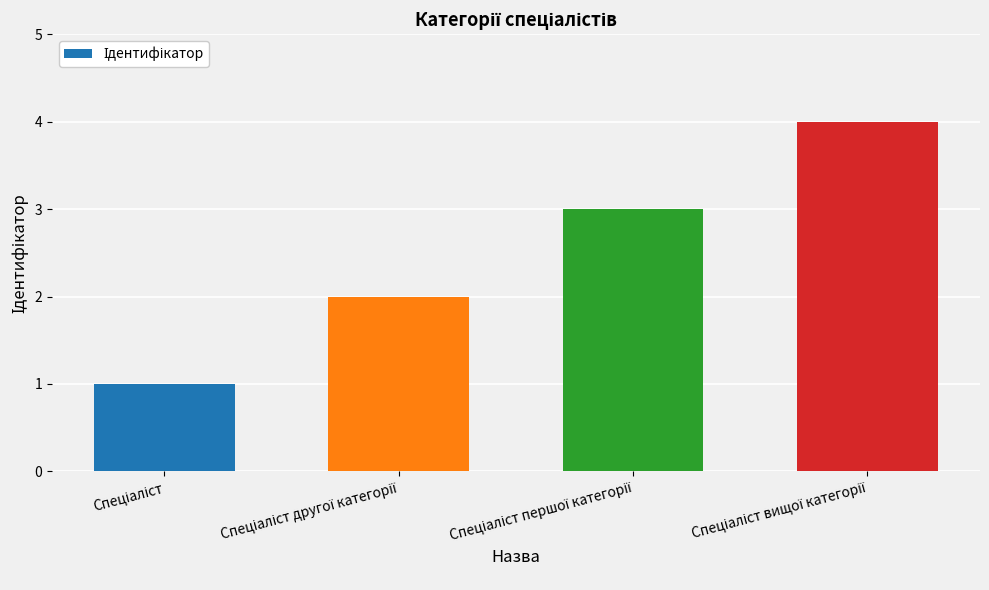

What is the greatest value displayed?

4